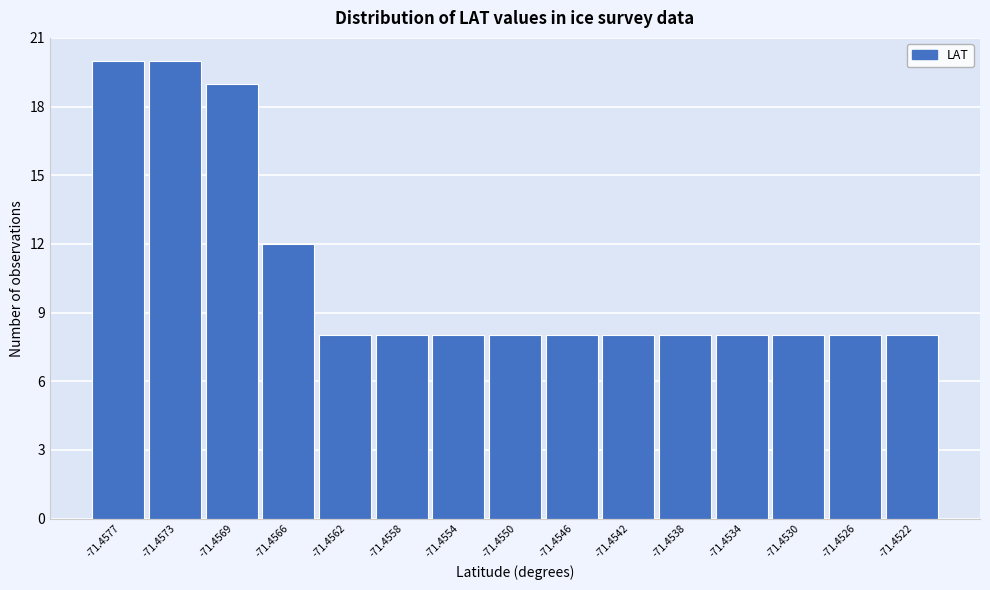

Reading left to right, list all the values displayed in this chart.

-71.4577=20	-71.4573=20	-71.4569=19	-71.4566=12	-71.4562=8	-71.4558=8	-71.4554=8	-71.4550=8	-71.4546=8	-71.4542=8	-71.4538=8	-71.4534=8	-71.4530=8	-71.4526=8	-71.4522=8